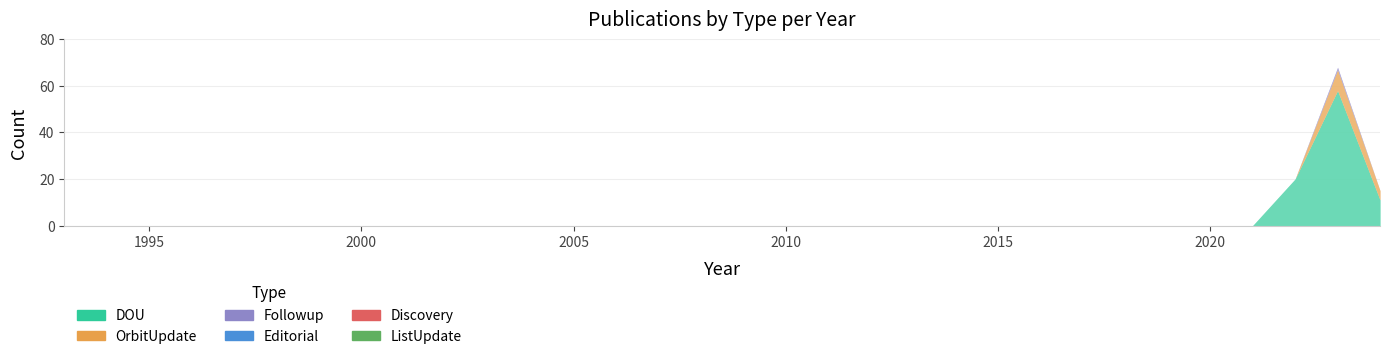

Is it true that DOU equals 0 at 2009?

True